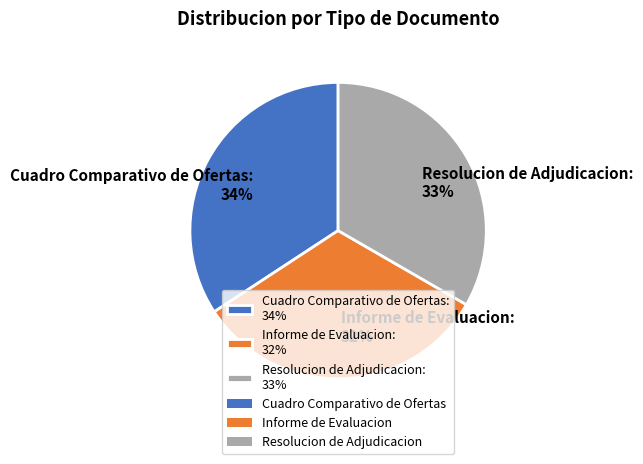

To the nearest percent, what percentage of the pie is Cuadro Comparativo de Ofertas?

34%